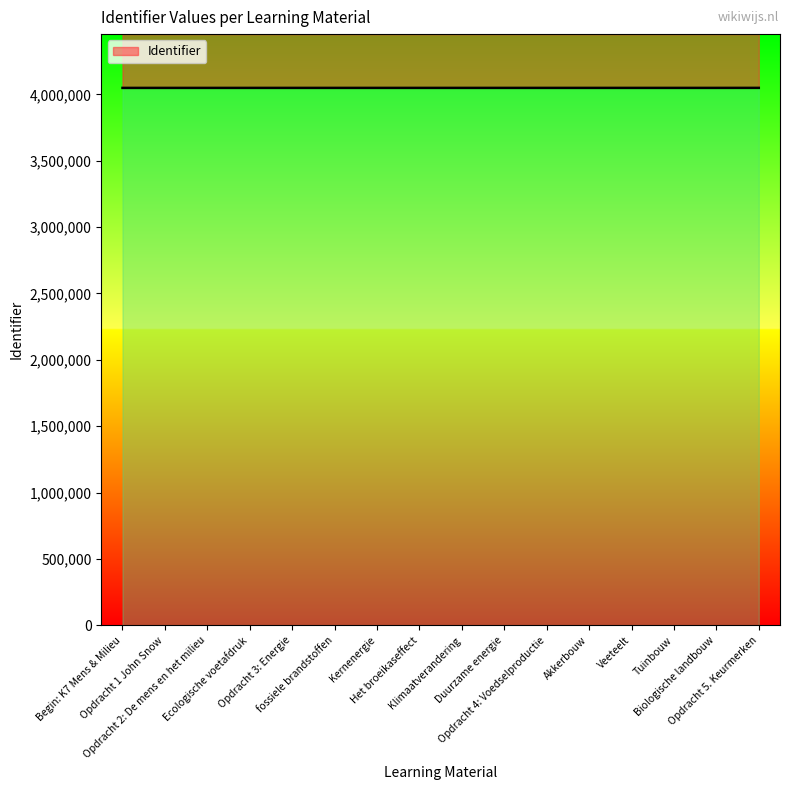

Rank the categories by value from lowest to highest.

Begin: K7 Mens & Milieu, Opdracht 1 John Snow, Opdracht 2: De mens en het milieu, Ecologische voetafdruk, Opdracht 3: Energie, fossiele brandstoffen, Kernenergie, Het broeikaseffect, Klimaatverandering, Duurzame energie, Opdracht 4: Voedselproductie, Akkerbouw, Veeteelt, Tuinbouw, Biologische landbouw, Opdracht 5. Keurmerken